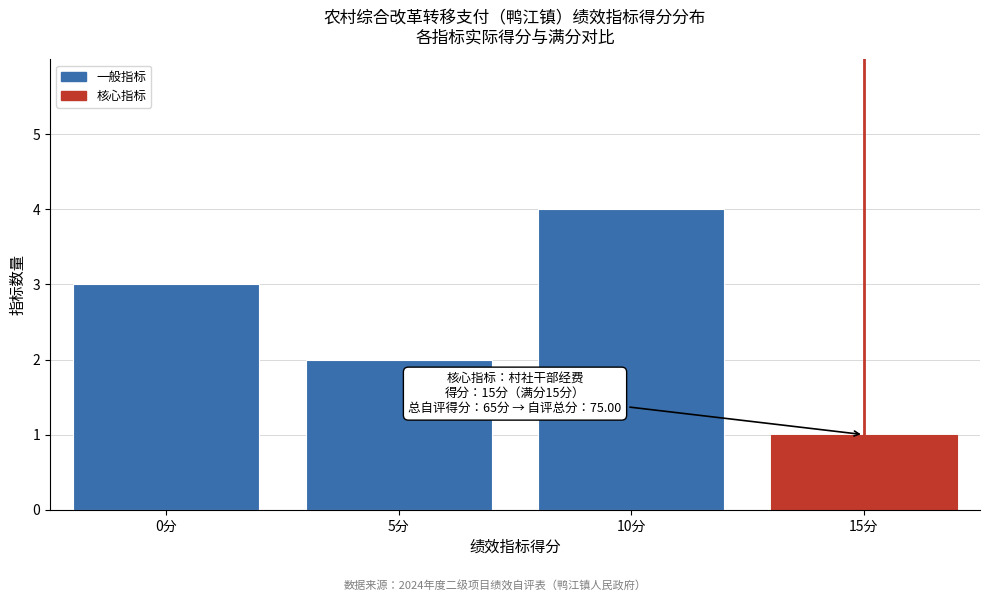

Reading left to right, what are all the values shown in this chart?

3	2	4	1